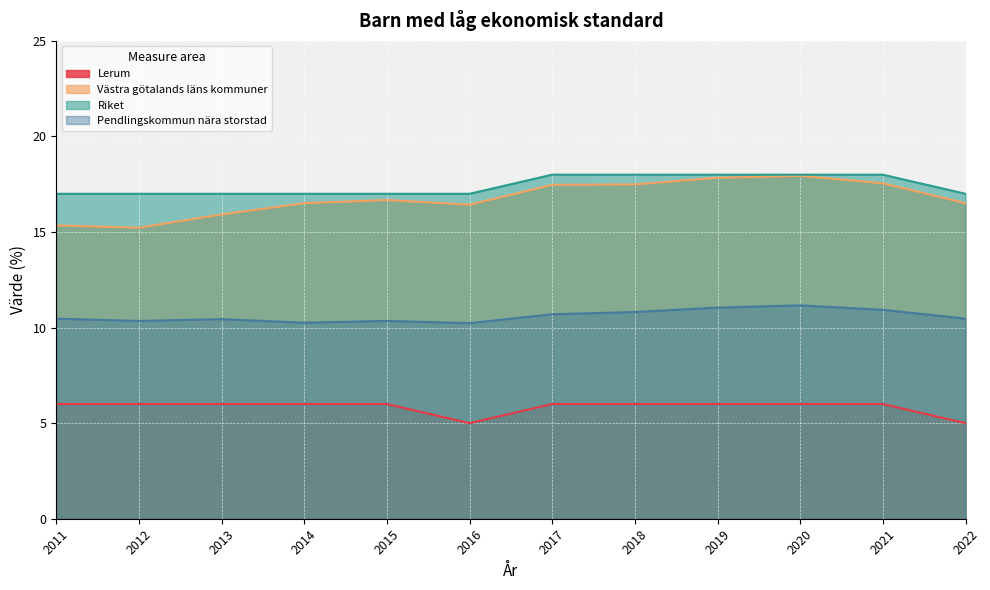

Read the Riket value at 2022.

17.0